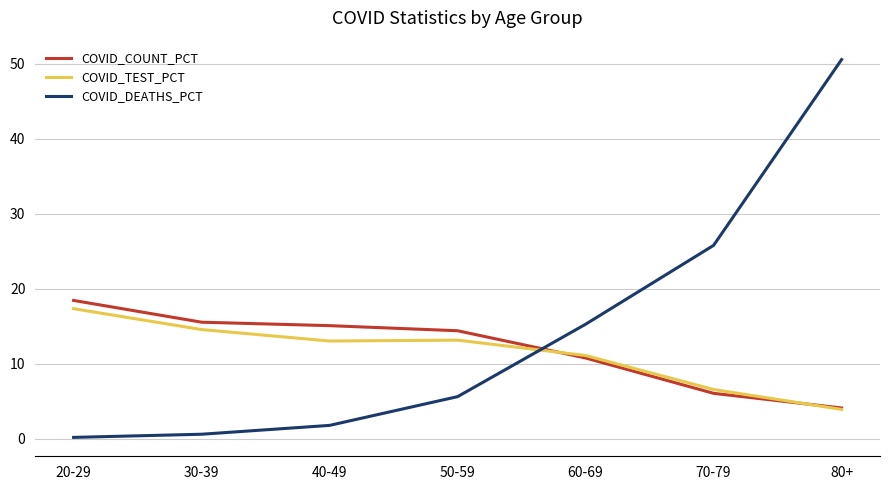

What is the average value of the COVID_DEATHS_PCT series?

14.3